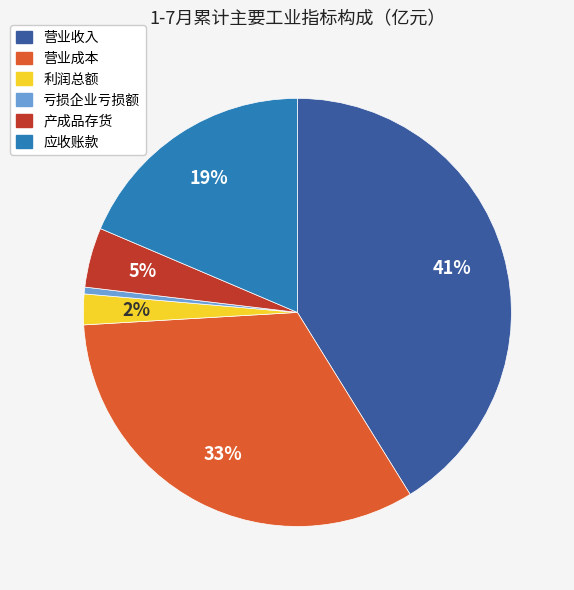

Is it true that 营业收入 is 41% of the pie?

True